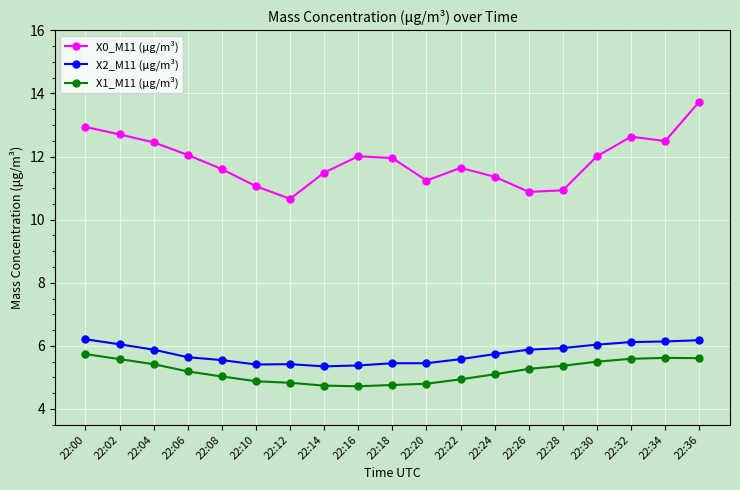

At which label does X0_M11 (μg/m³) reach its peak?

22:36